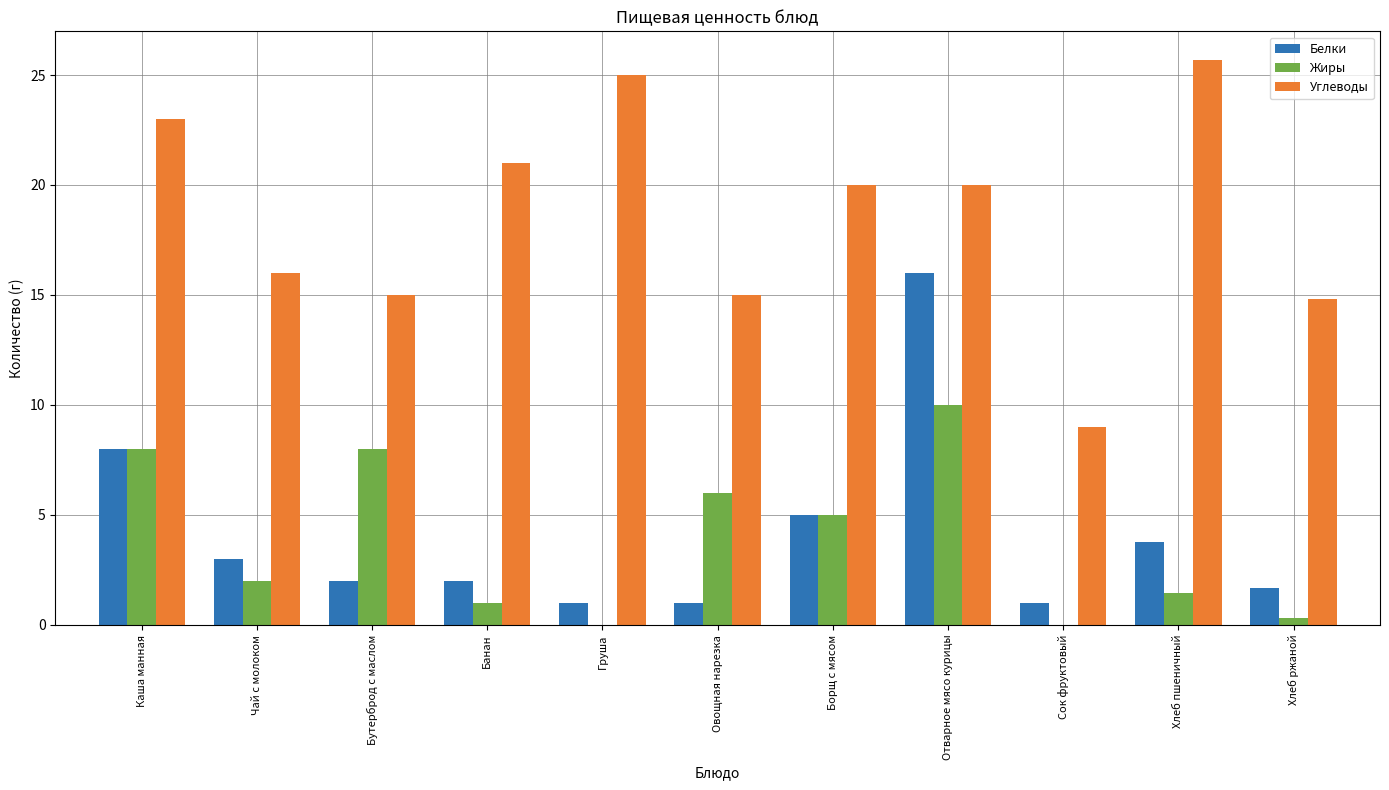

What is the total value across all series at Хлеб ржаной?

16.8